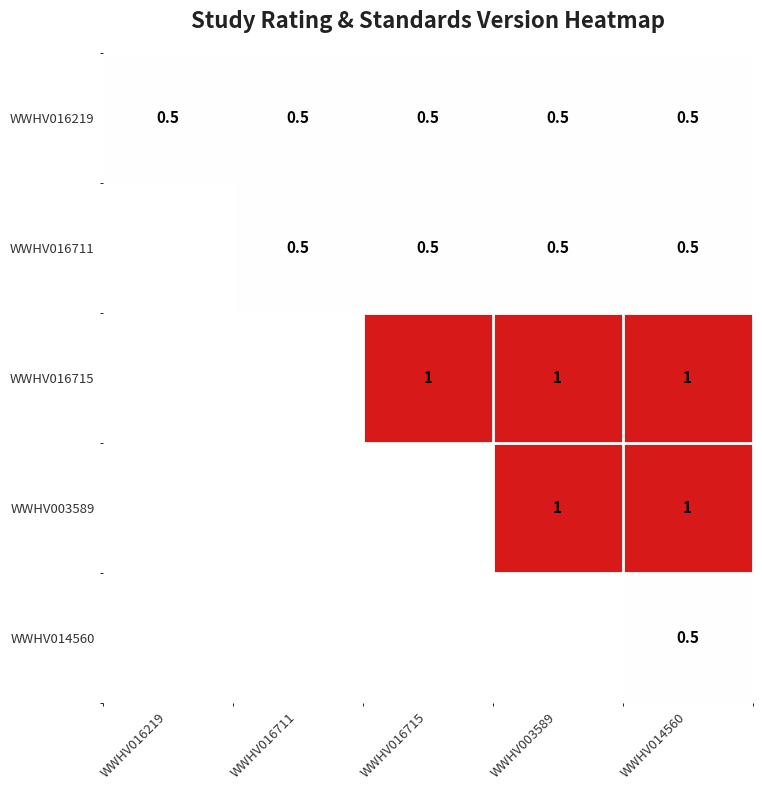

What is the total value across all series at WWHV014560?

3.5